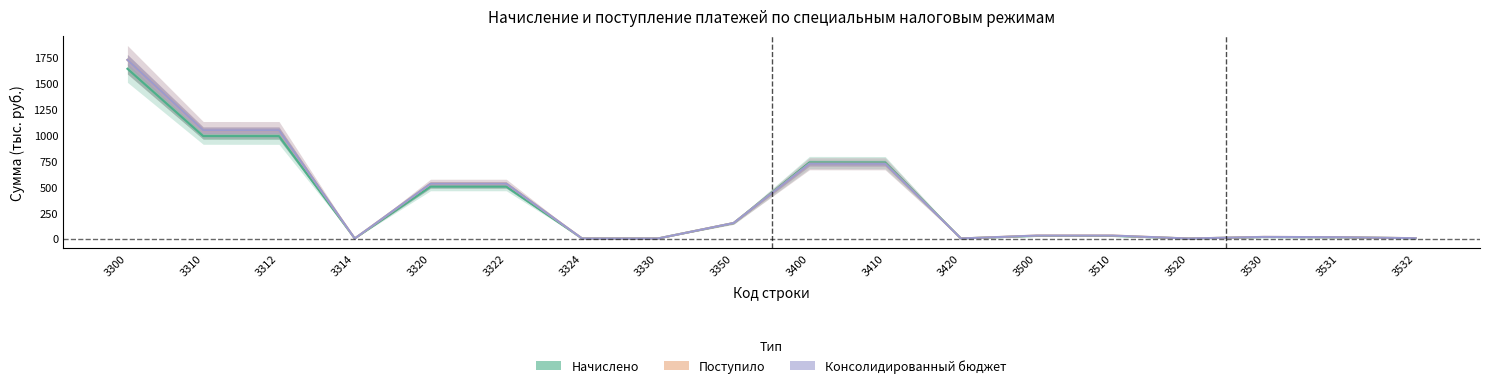

How many data points in Поступило are above 28?

10